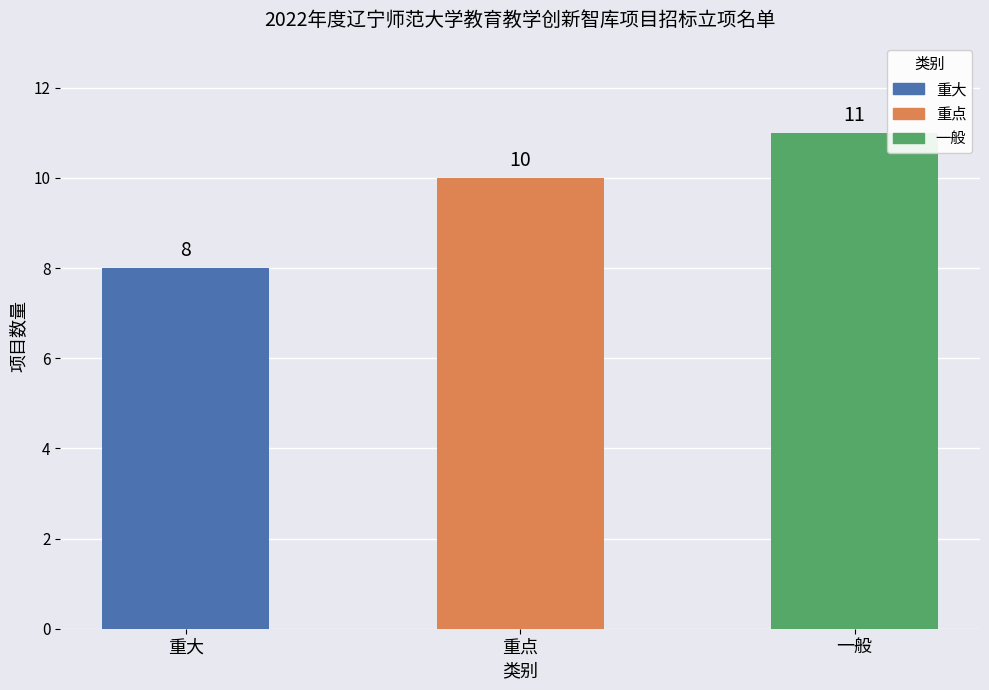

Approximately how many times larger is the value at 重点 compared to 一般?

0.9